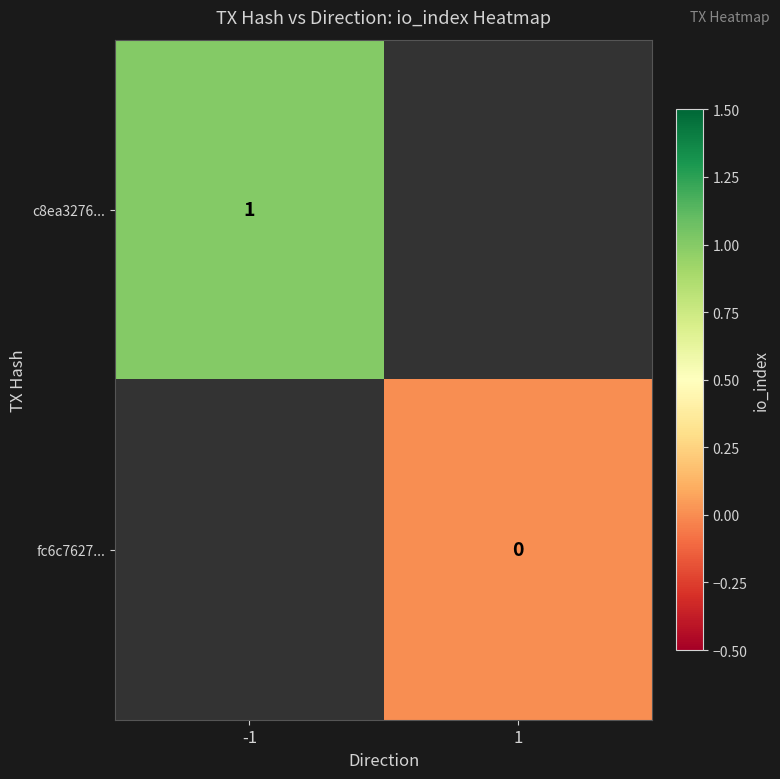

The c8ea3276... series shows 1 at -1. True or false?

True